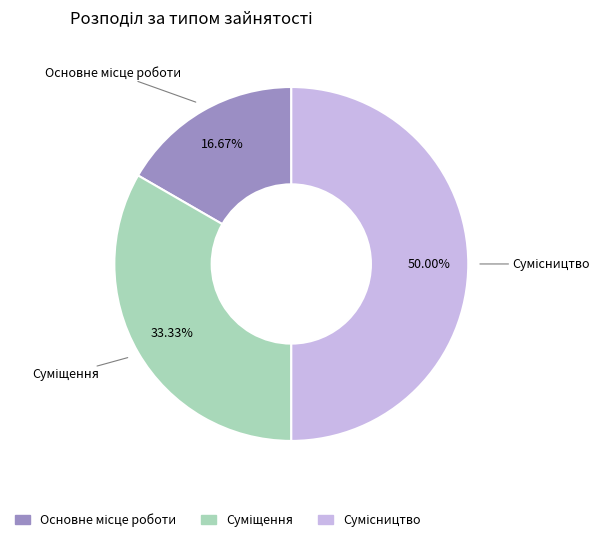

Count the number of slices in the pie.

3